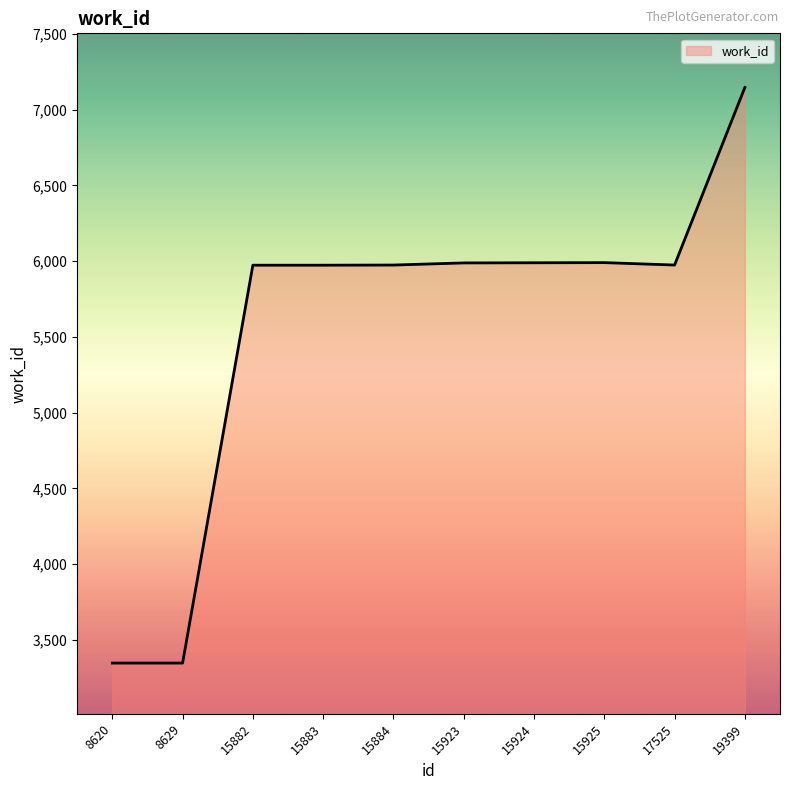

How many lines are shown in the chart?

1